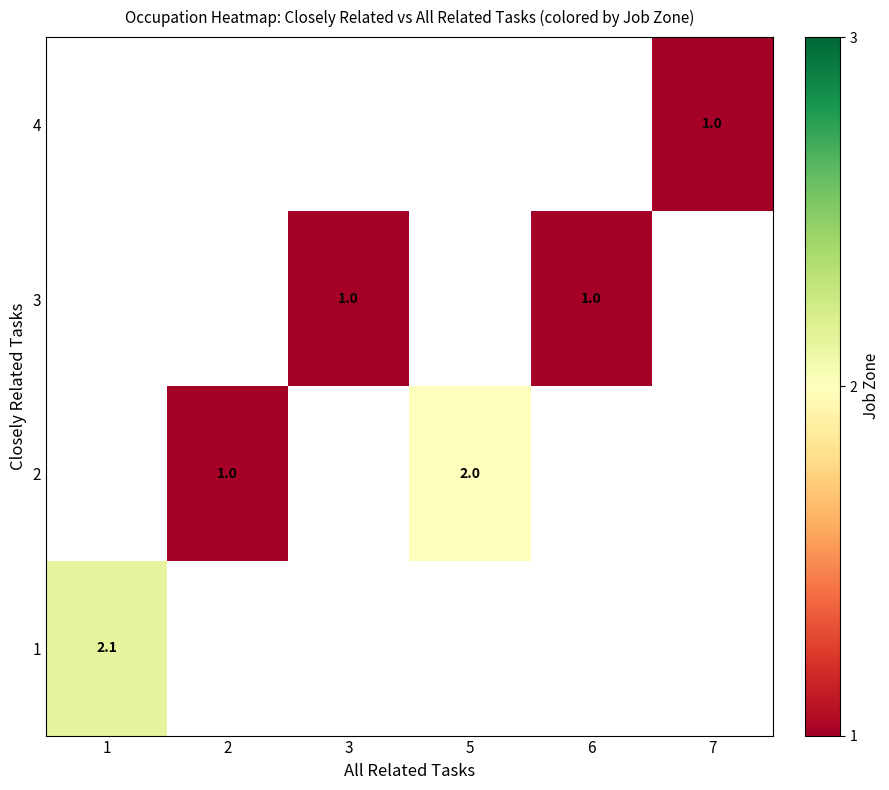

The 2 series shows 2.0 at 5. True or false?

True